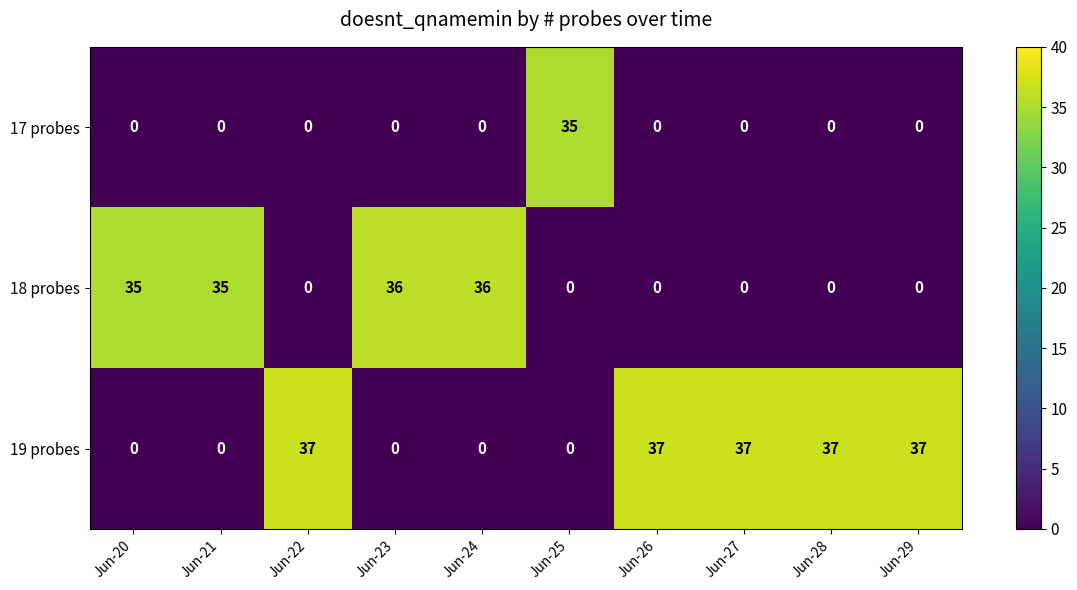

What is the highest value of the 19 probes series?

37